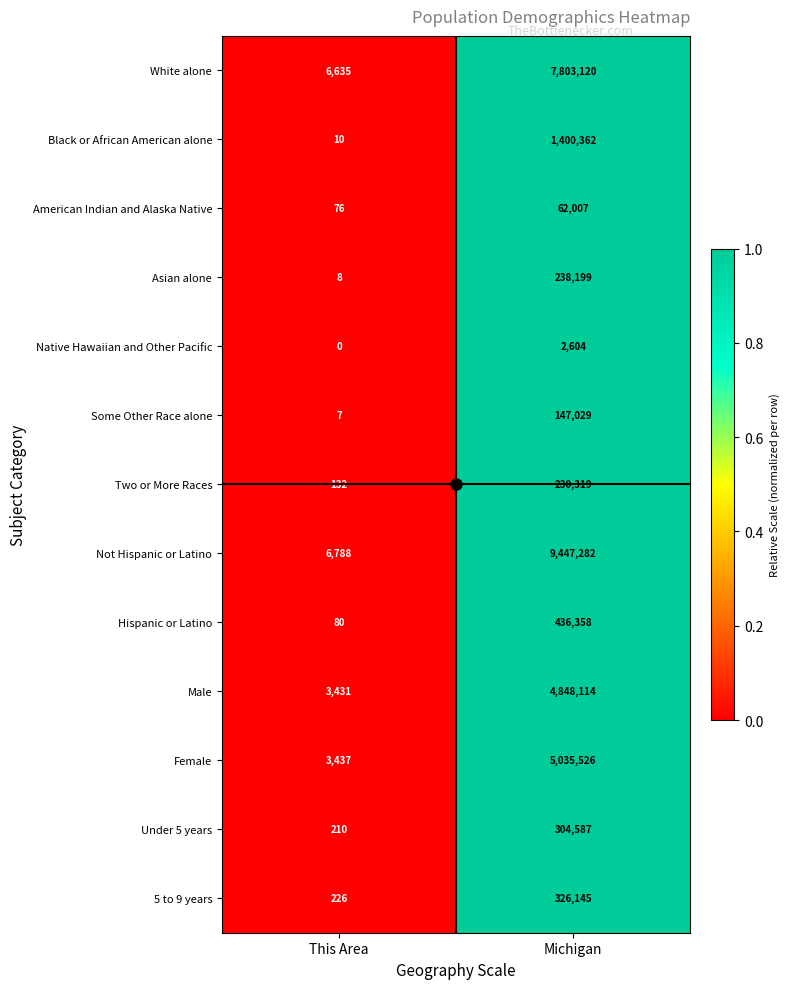

Count the number of data series in this chart.

13